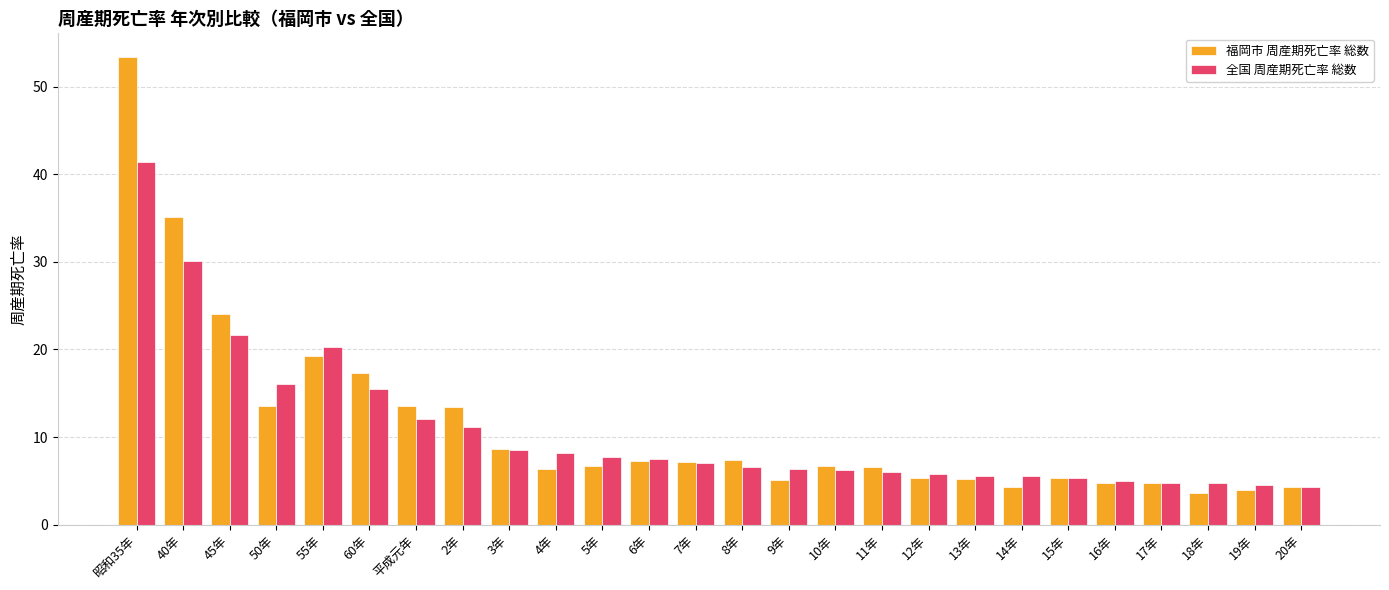

True or false: 福岡市 周産期死亡率 総数 has a value of 5.1 at 9年.

True